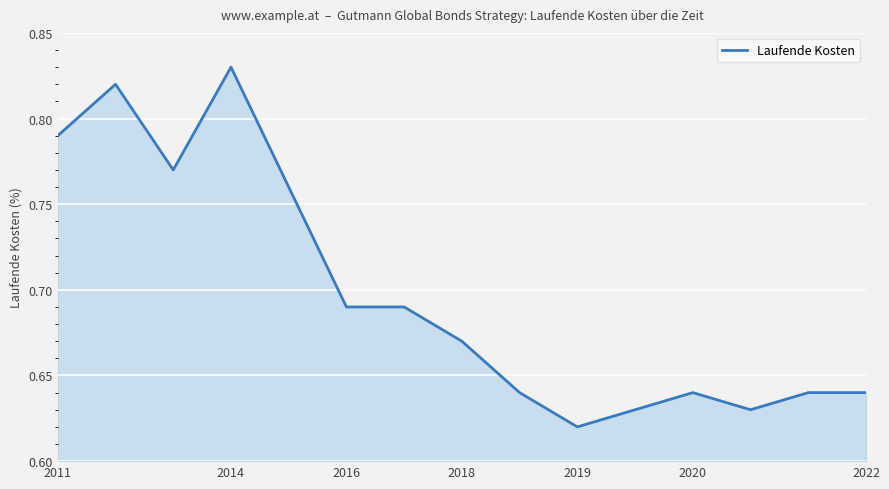

Between 2011 and 2016, which is larger?

2011